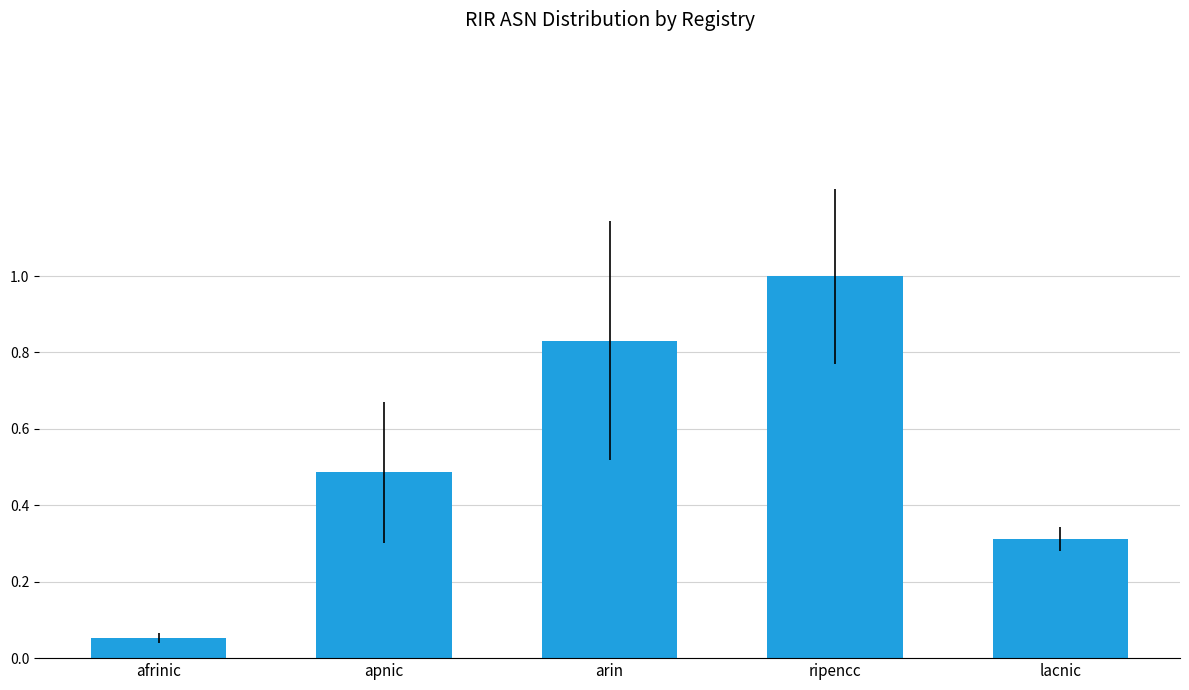

At which category does the chart reach its minimum across all series?

afrinic